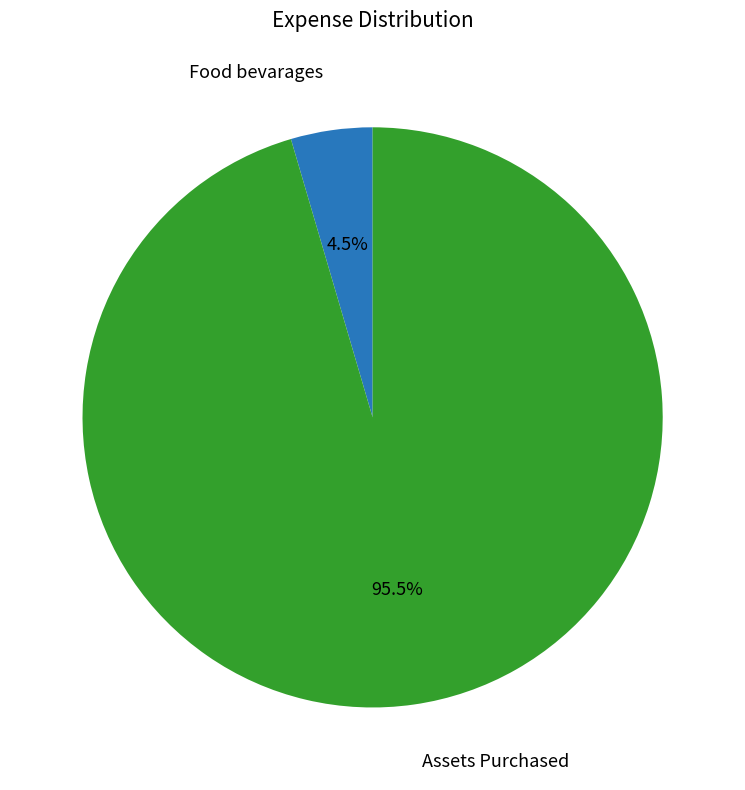

Combined, what portion of the pie is Assets Purchased and Food bevarages?

100.0%